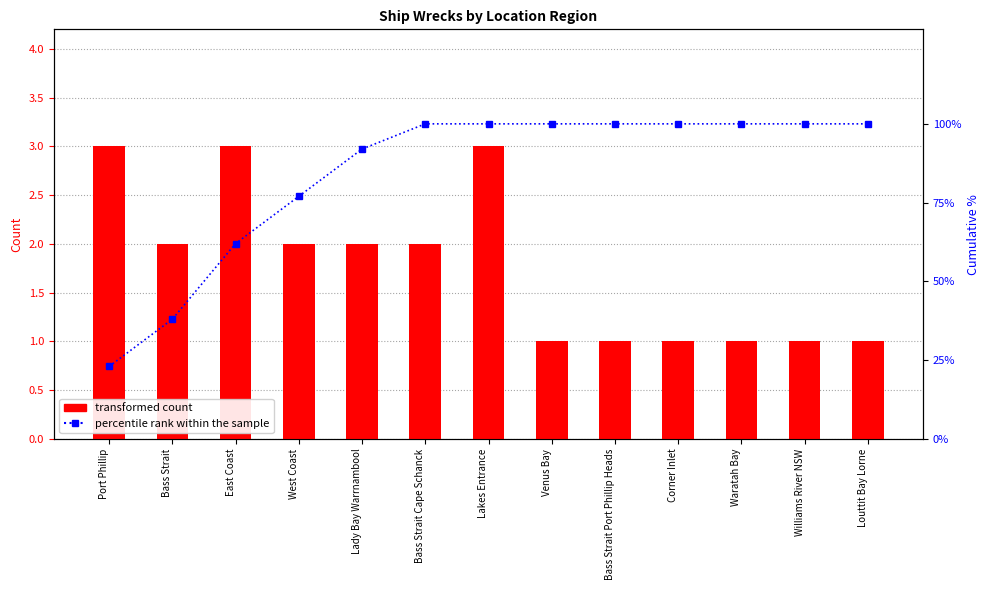

How many data points in transformed count are above 2?

3